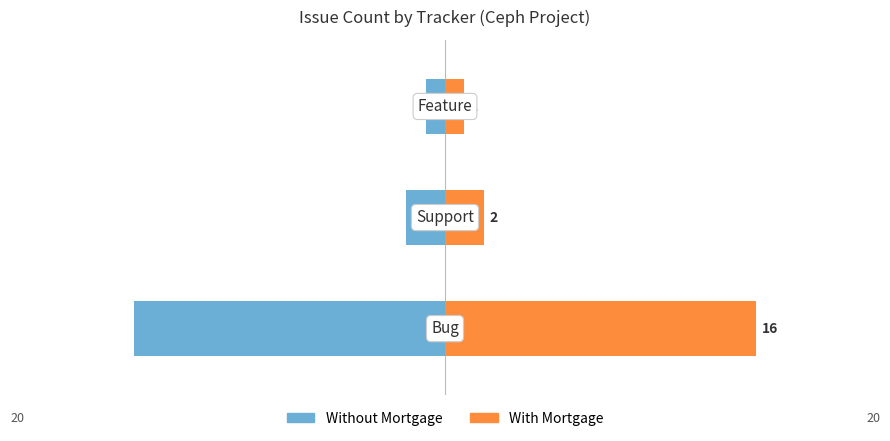

What is the average value of the Bug/Issues (Right) series?

6